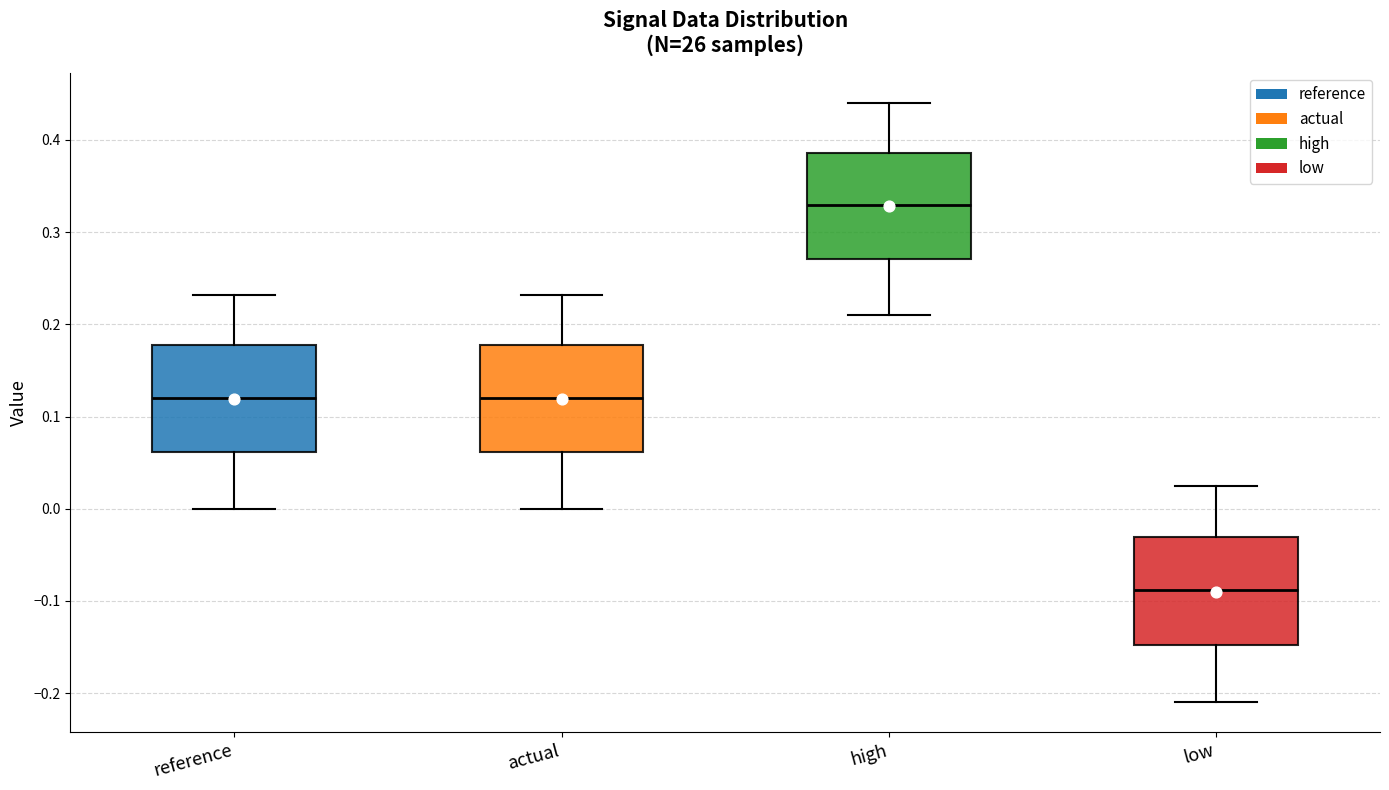

Where is the lower edge of the box for low on the y-axis? The values are not printed on the chart, so give them approximately, as read against the axis.

-0.15